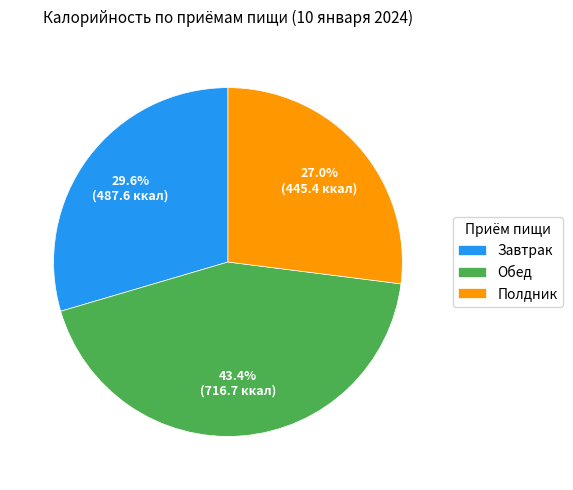

How many slices are in this pie chart?

3